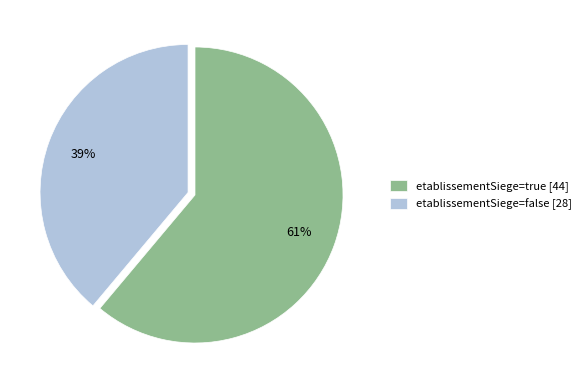

What is the ratio of the value at etablissementSiege=false [28] to the value at etablissementSiege=true [44]?

0.6